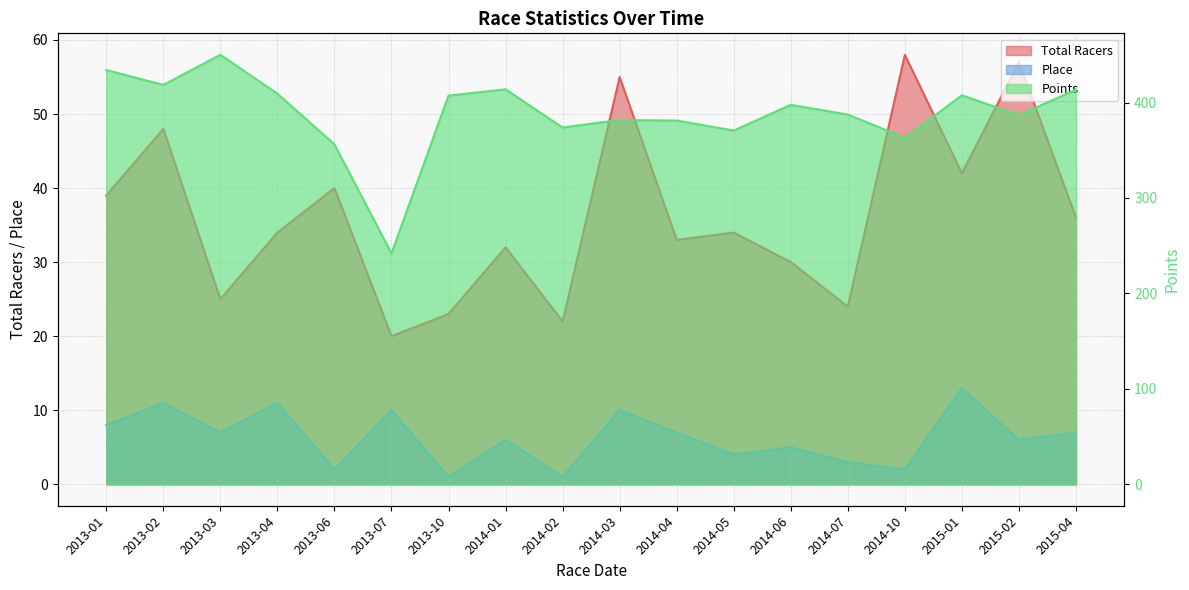

At how many categories does at least one series exceed 383?

11